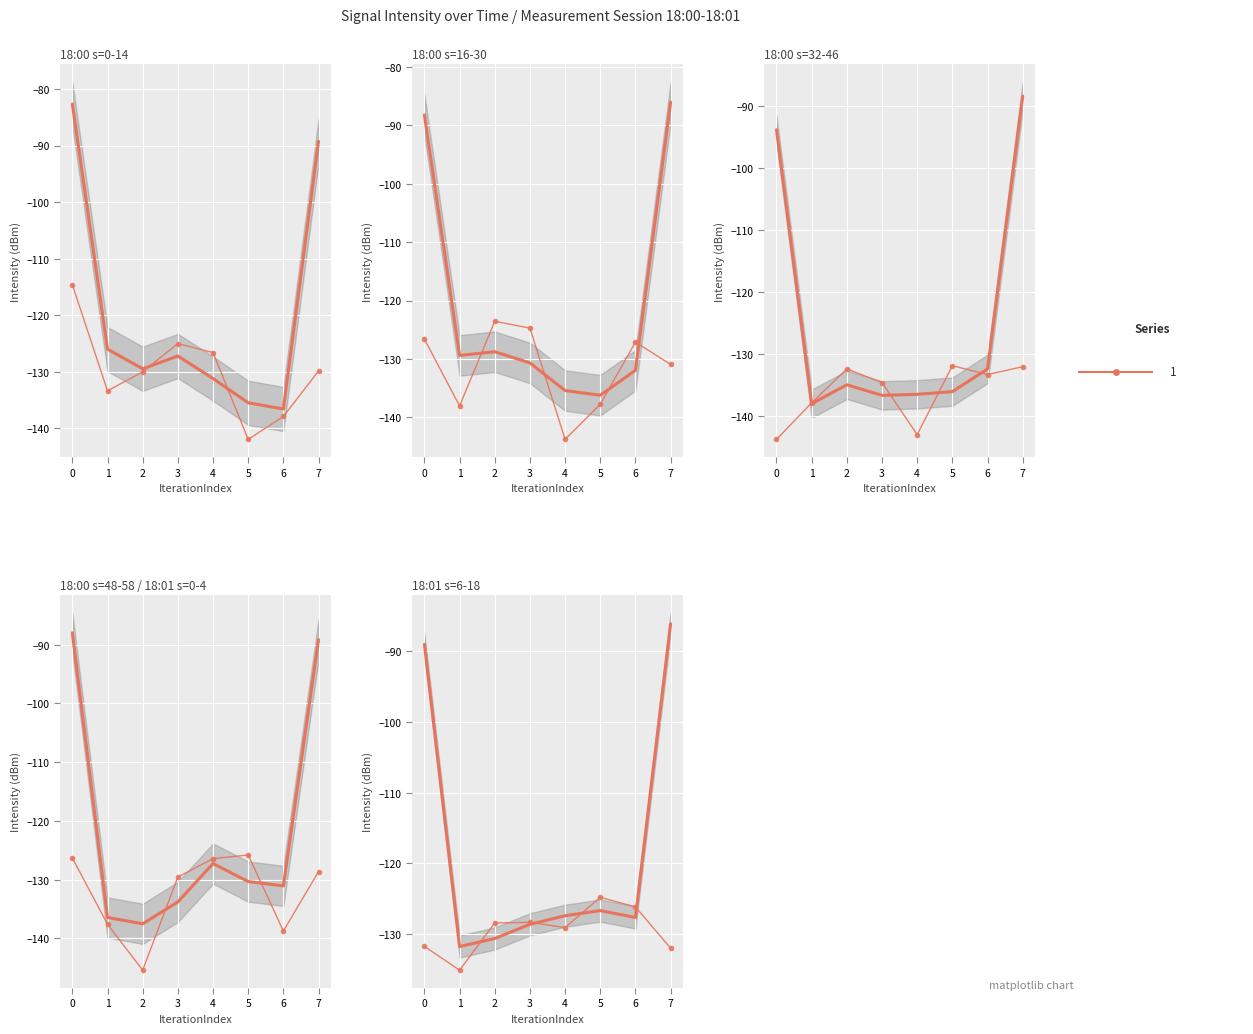

Where does the data first go above -128?

5